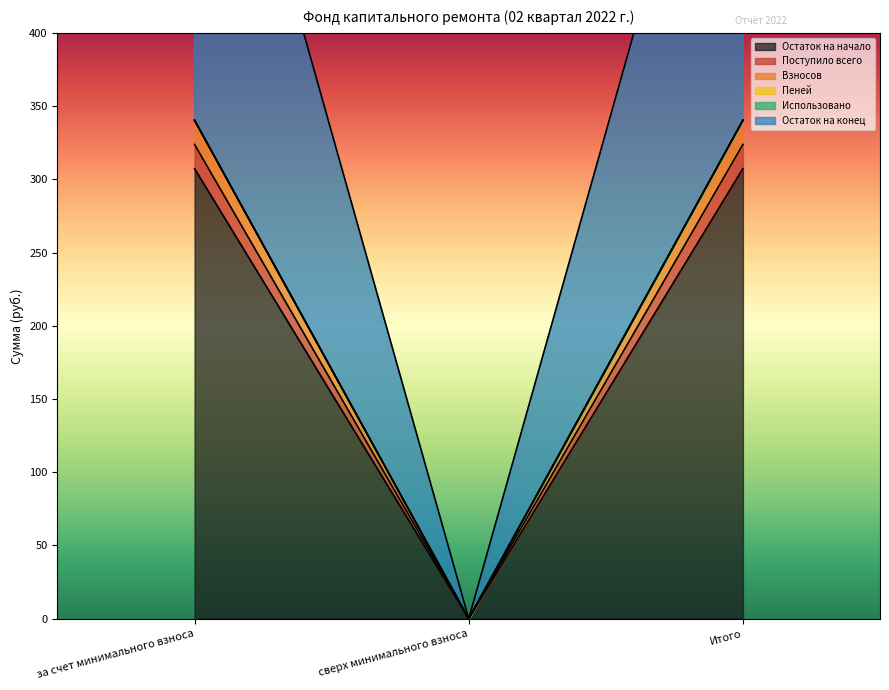

The Остаток на конец series shows 340.3 at Итого. True or false?

True